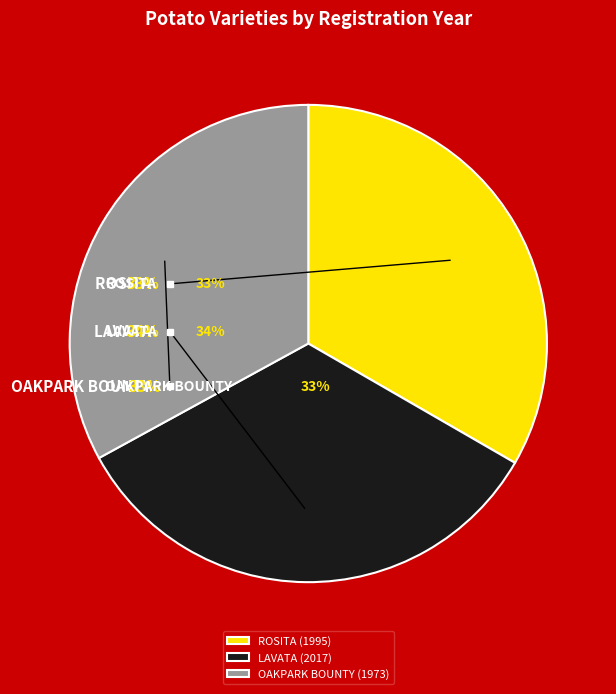

What percentage is the OAKPARK BOUNTY (1973) slice, to the nearest percent?

33%